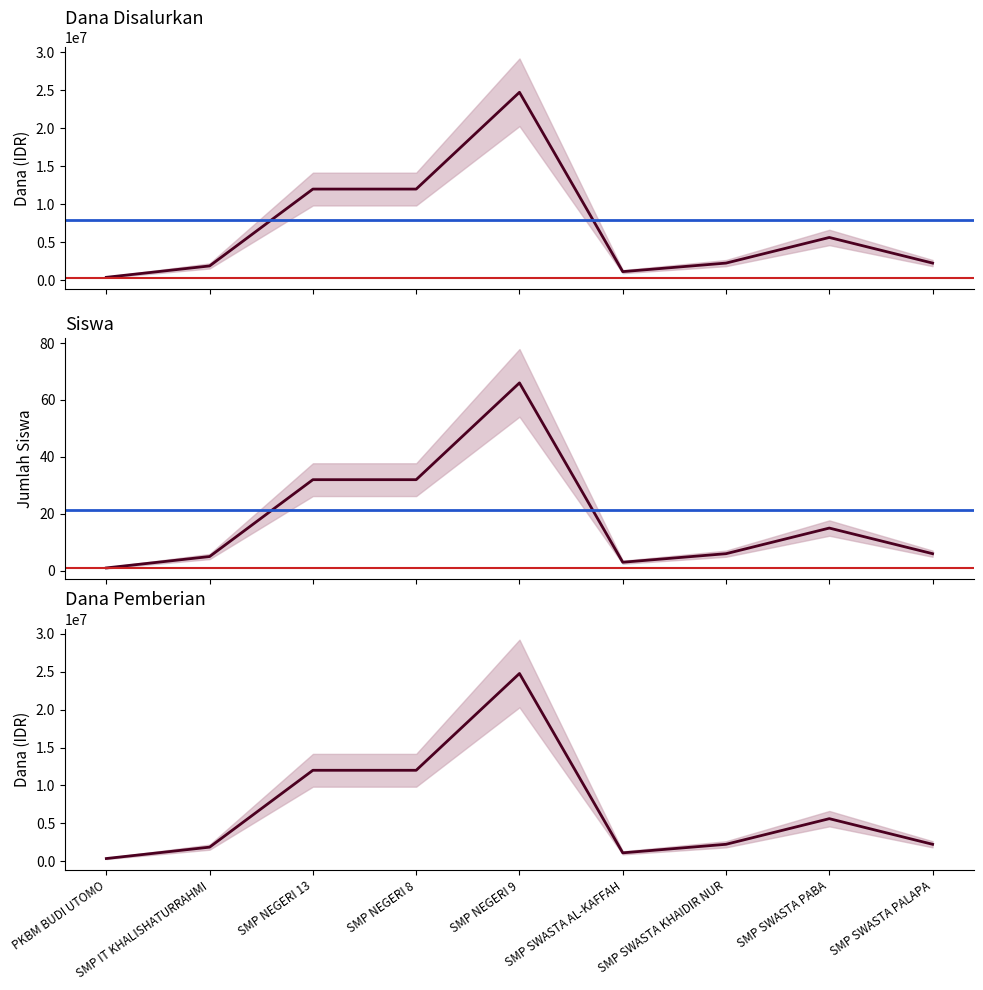

True or false: Dana Pemberian and Siswa Disalurkan intersect in this chart.

False